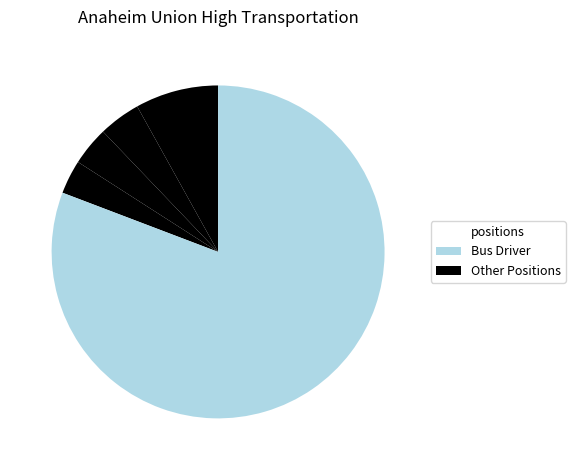

How many slices are in this pie chart?

5